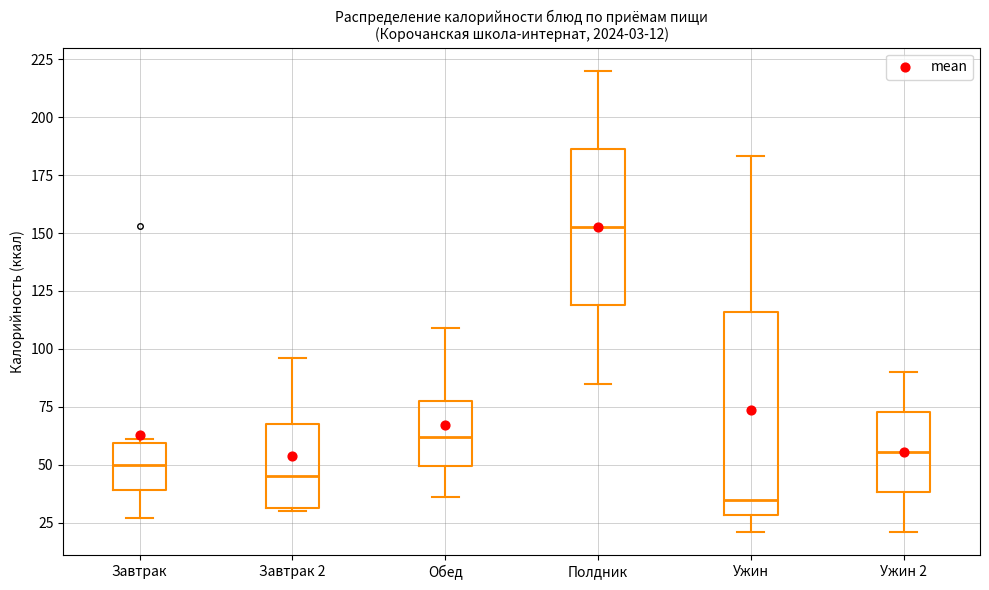

Which box is the tallest, from its lower edge to its upper edge?

Ужин